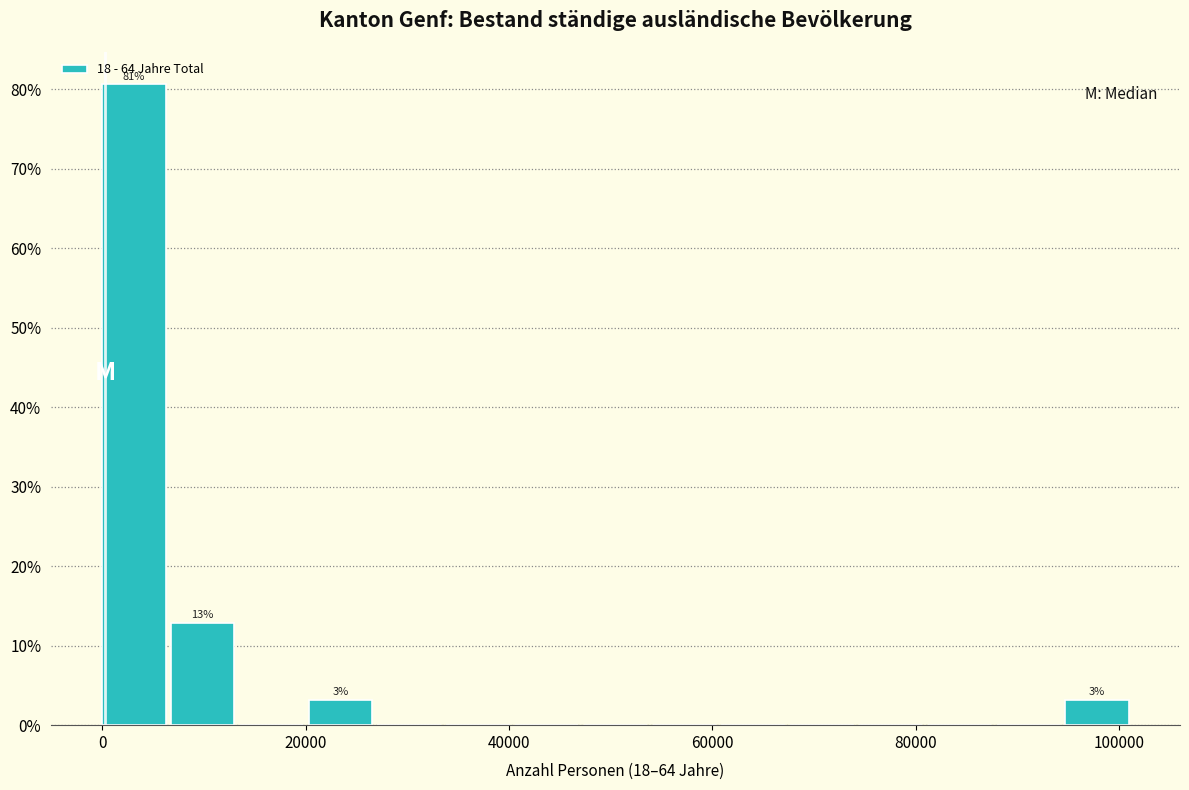

Around what value on the x-axis is the tallest bar? Give the approximate position of its centre, as read against the axis.

4000